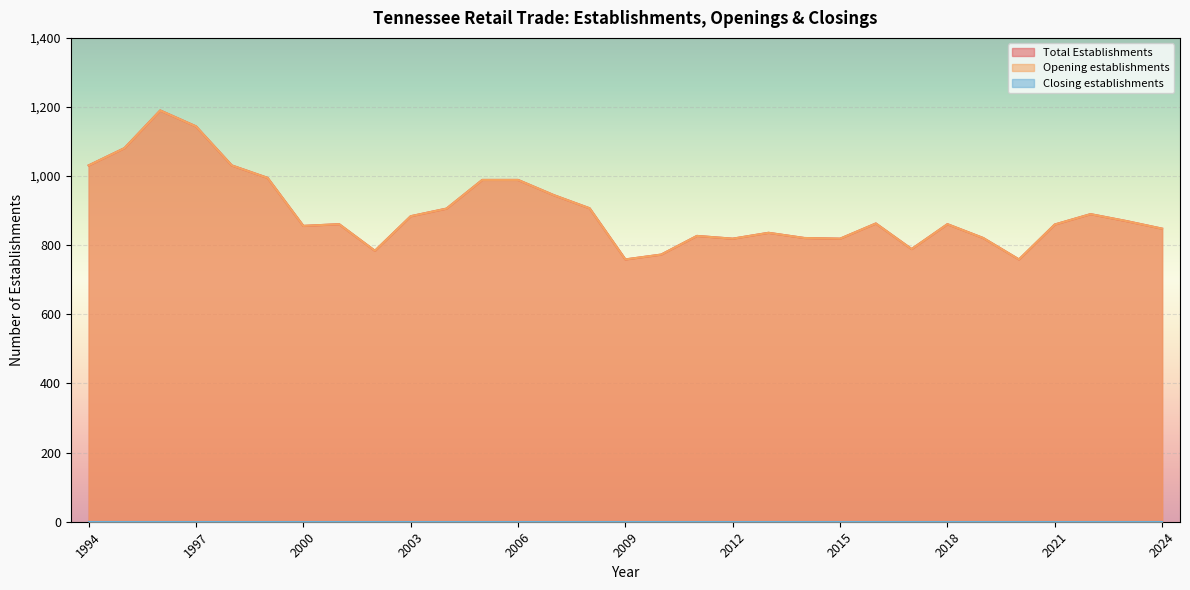

True or false: Total Establishments and Opening establishments intersect in this chart.

False